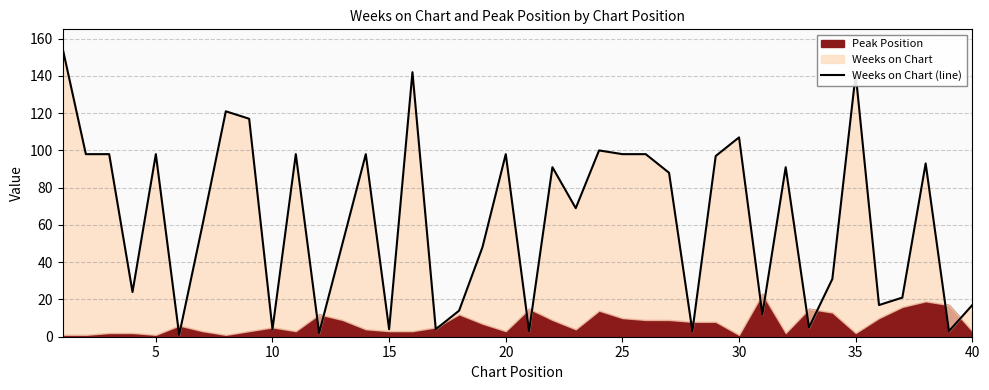

How many lines are shown in the chart?

1